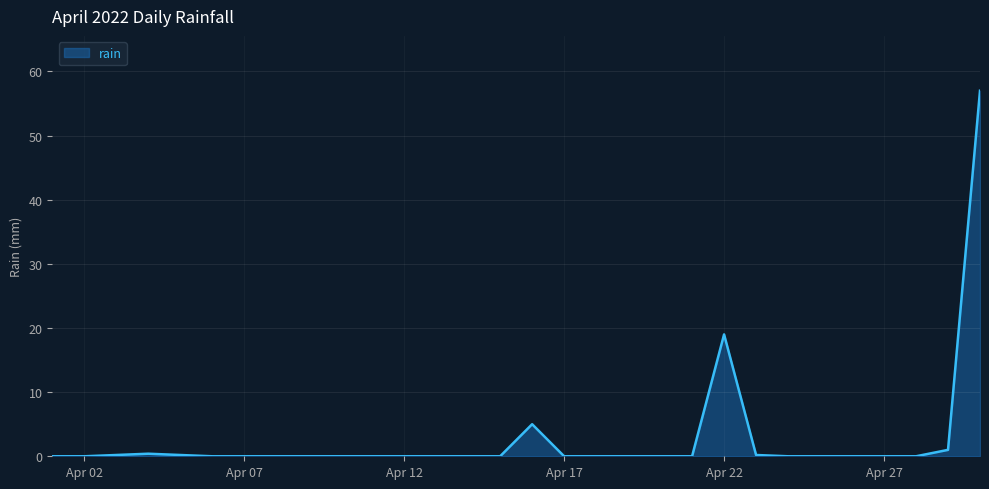

What is the greatest value displayed?

57.0